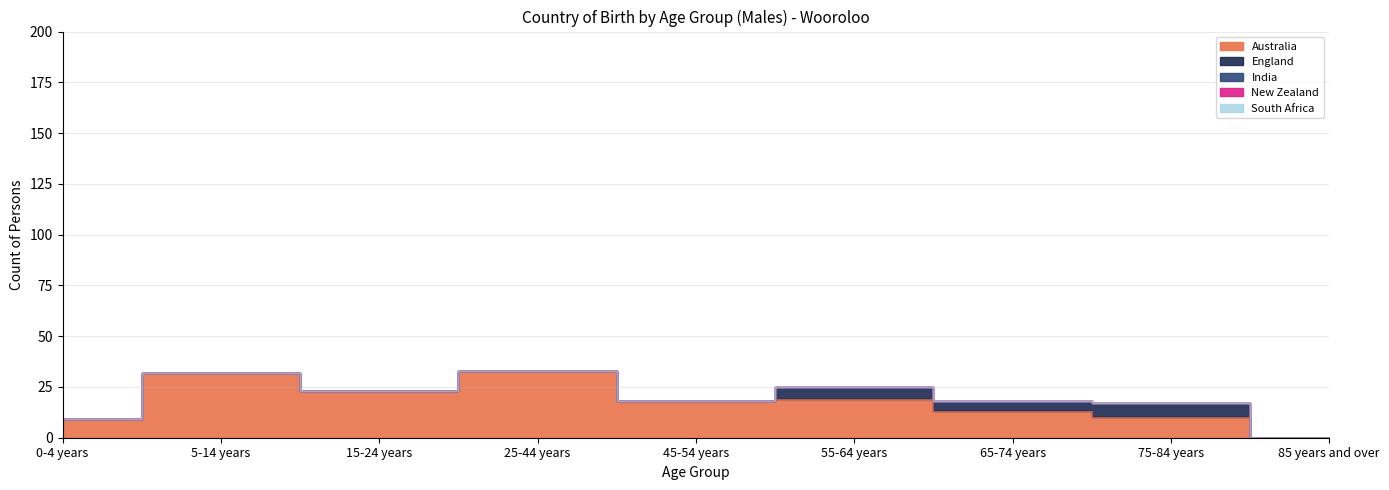

Which series has the largest range (max minus min)?

Australia